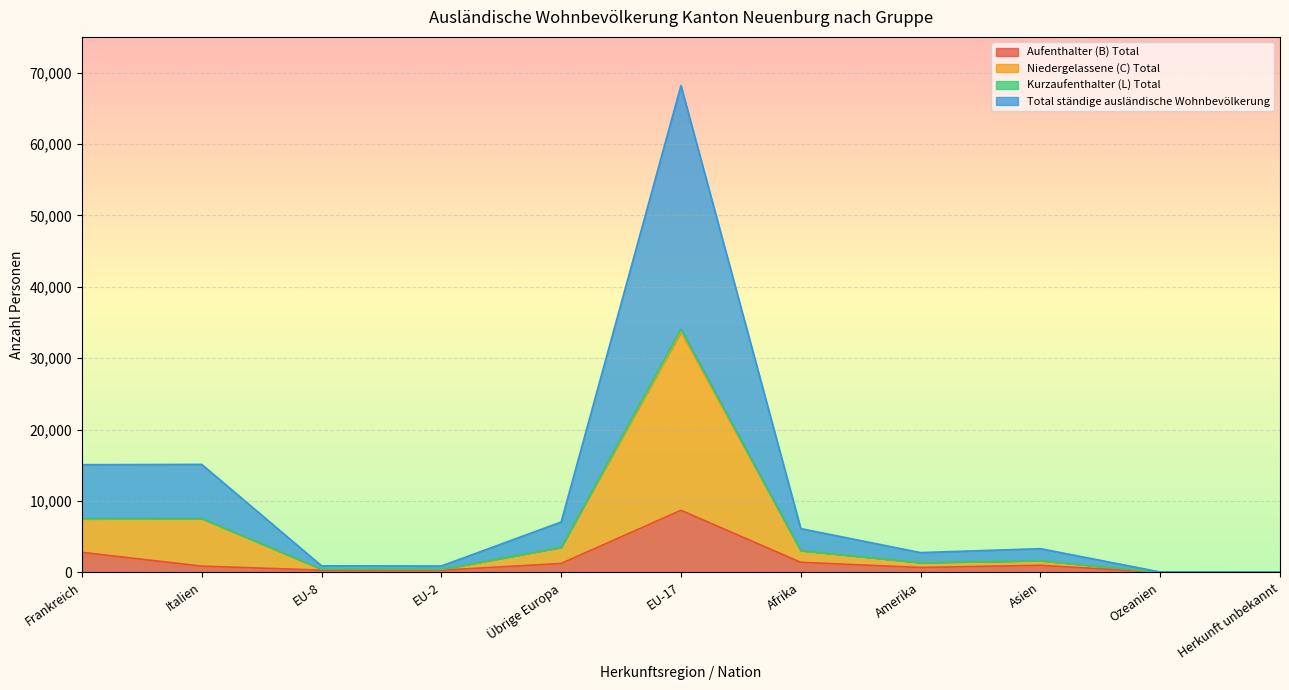

The value of Niedergelassene (C) Total at Asien is 1643. True or false?

True